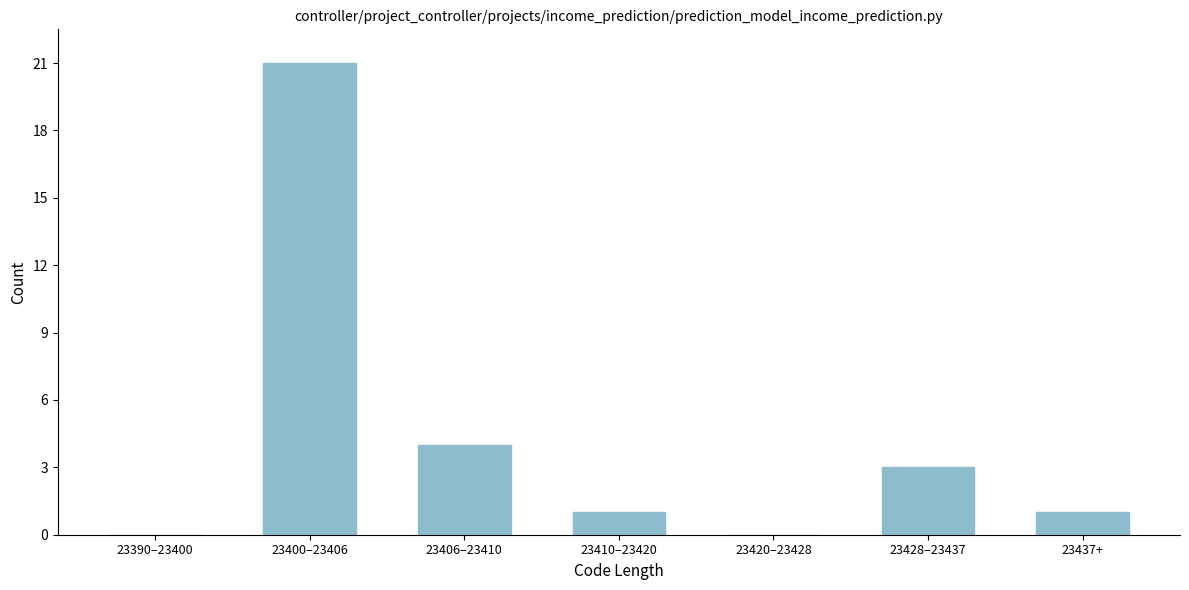

Reading left to right, list all the values displayed in this chart.

23390–23400=0	23400–23406=21	23406–23410=4	23410–23420=1	23420–23428=0	23428–23437=3	23437+=1